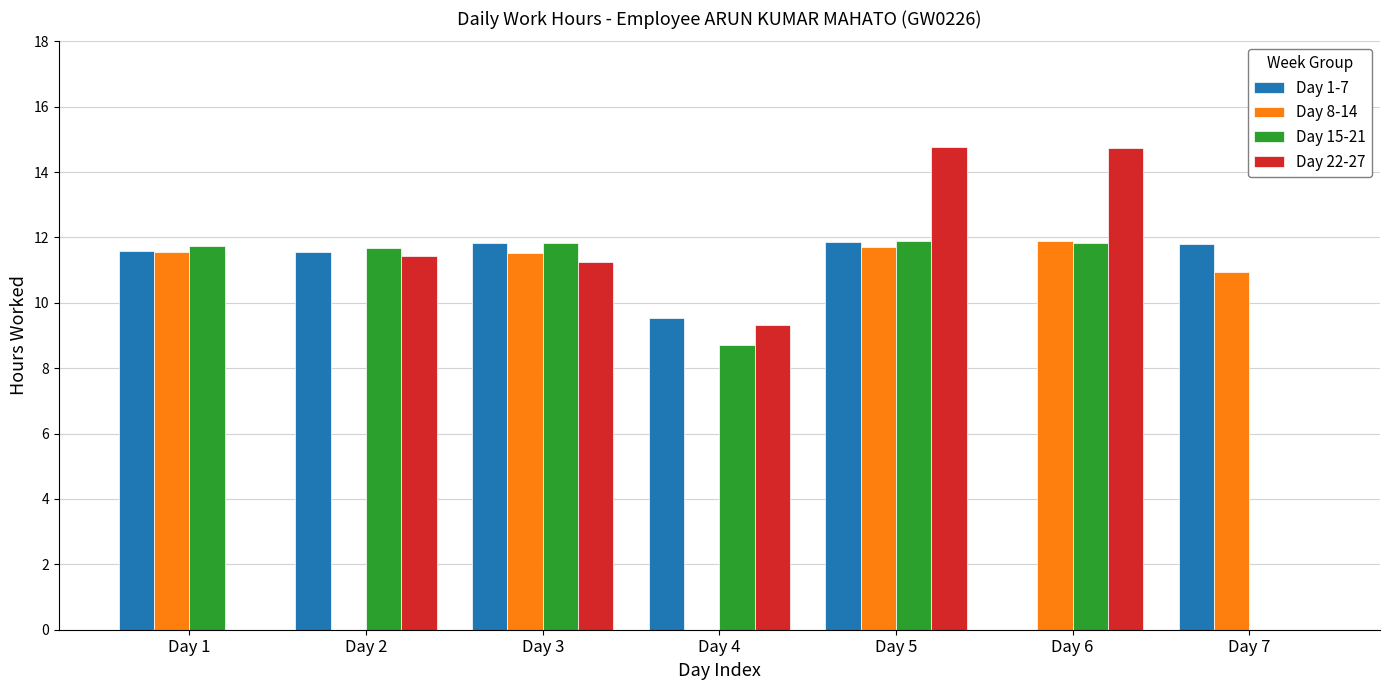

Where is Day 22-27 nearest to the value 7?

Day 4